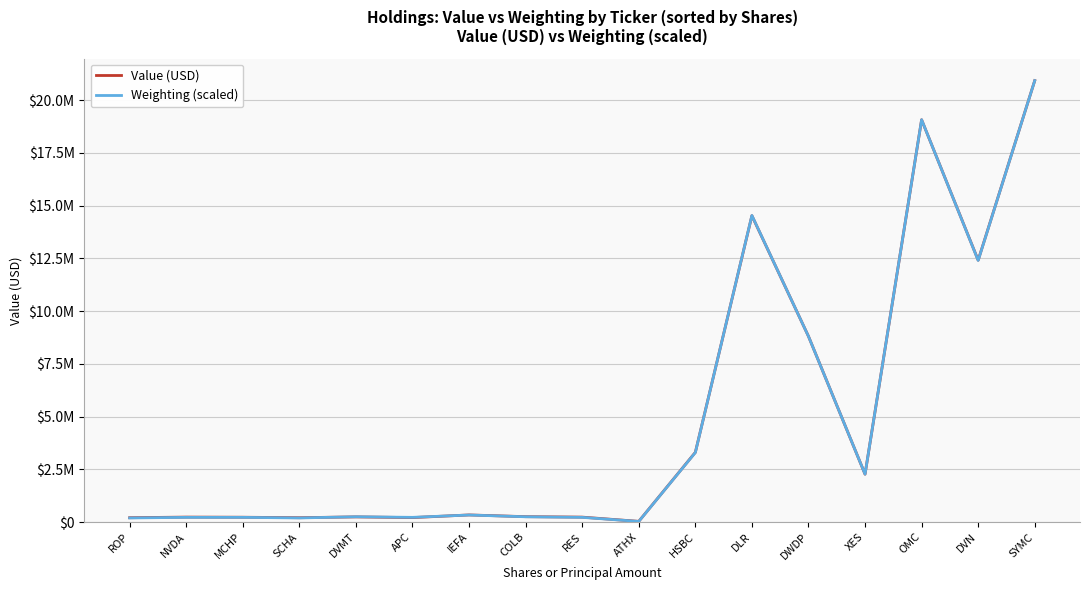

Reading left to right, list all the values displayed in this chart.

Value (USD): 205000.0	233000.0	227000.0	205000.0	243000.0	210000.0	336000.0	254000.0	232000.0	31000.0	3303000.0	14522000.0	8804000.0	2268000.0	19069000.0	12411000.0	20925000.0
Weighting (scaled): 193750.0	221428.6	221428.6	193750.0	249107.1	221428.6	332142.9	249107.1	221428.6	27678.6	3293750.0	14531250.0	8801785.7	2269642.9	19070535.7	12400000.0	20925000.0